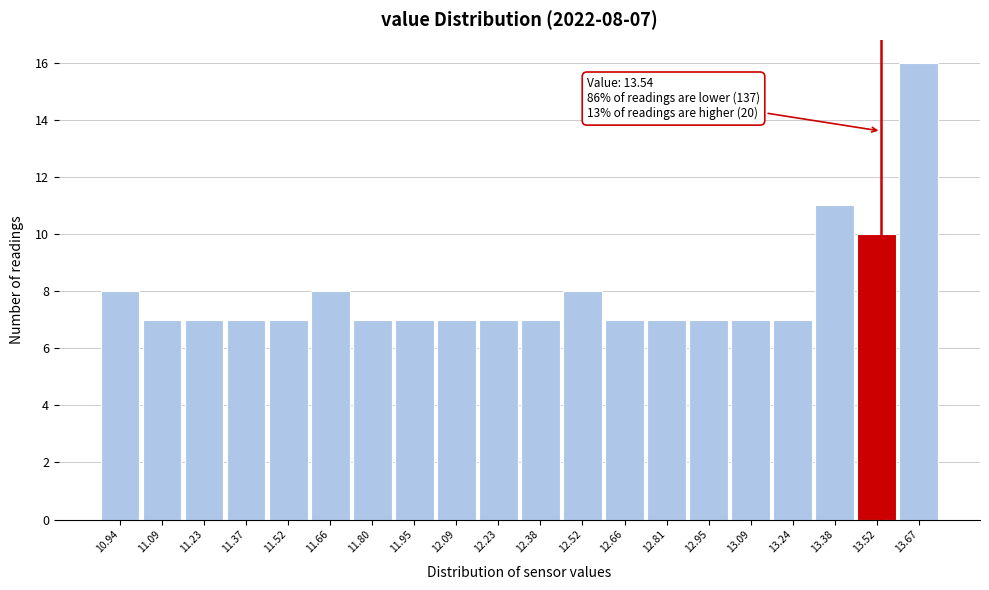

Over which range of the x-axis is the bar tallest?

13.60 to 13.74